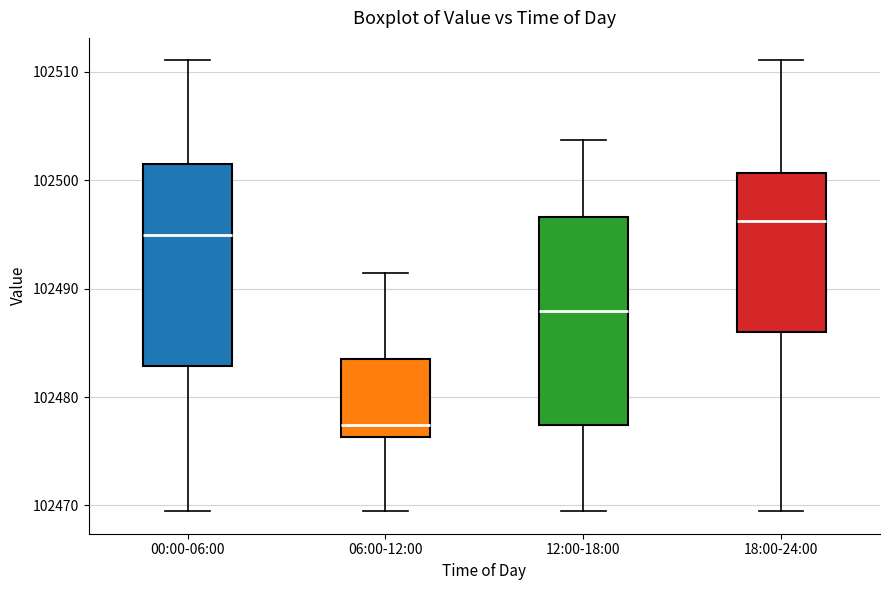

Reading left to right, read every box against the y-axis: the position of its median line, the range the box covers, and the ends of its whiskers. The values are not printed on the chart, so give them approximately, as read against the axis.

00:00-06:00: median 102495, box 102483 to 102501, whiskers 102469 to 102511
06:00-12:00: median 102477, box 102476 to 102483, whiskers 102469 to 102491
12:00-18:00: median 102488, box 102477 to 102497, whiskers 102469 to 102504
18:00-24:00: median 102496, box 102486 to 102501, whiskers 102469 to 102511